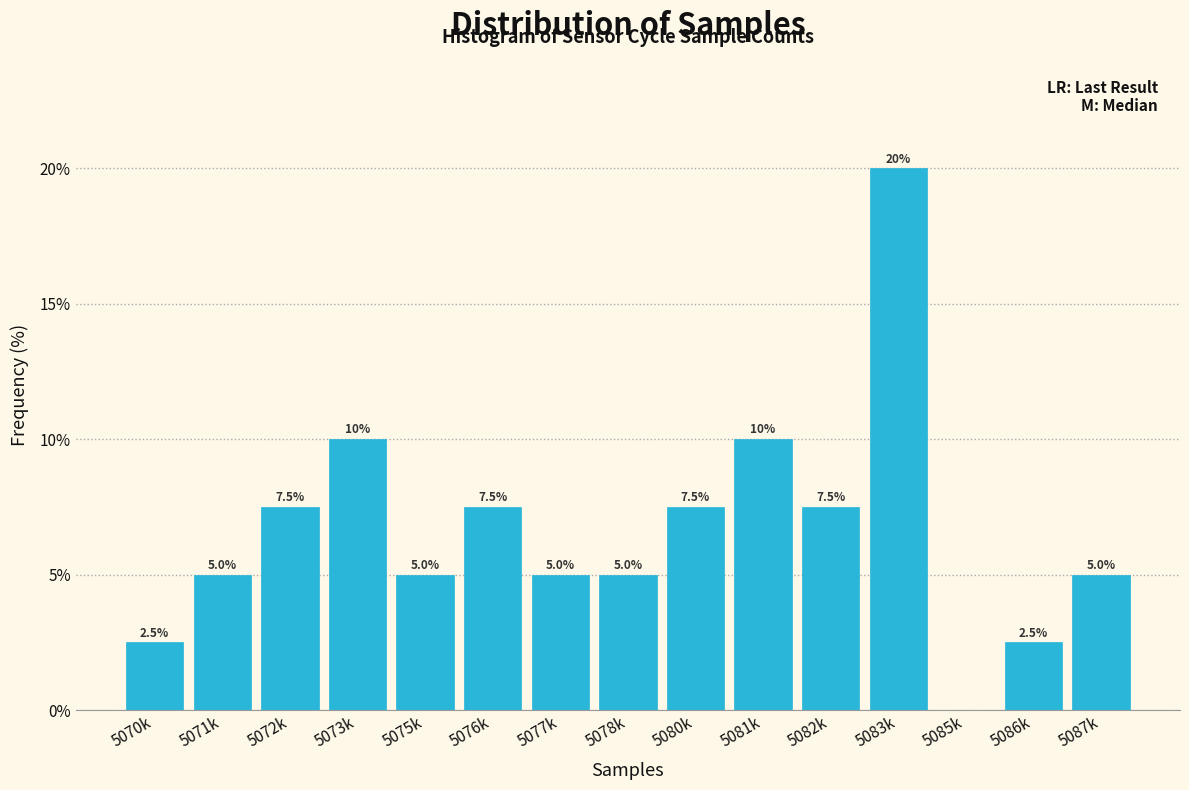

Reading left to right, extract all data points from this chart.

5070k=2.5	5071k=5.0	5072k=7.5	5073k=10.0	5075k=5.0	5076k=7.5	5077k=5.0	5078k=5.0	5080k=7.5	5081k=10.0	5082k=7.5	5083k=20.0	5085k=0.0	5086k=2.5	5087k=5.0